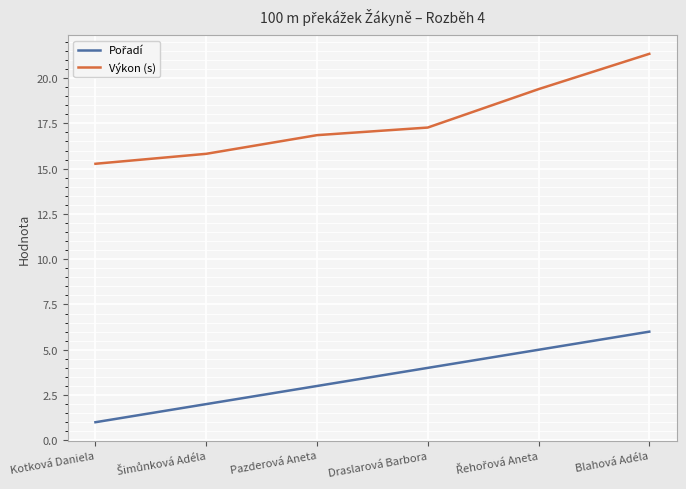

What is the value of the Výkon (s) point at the 5th from the left?

19.4